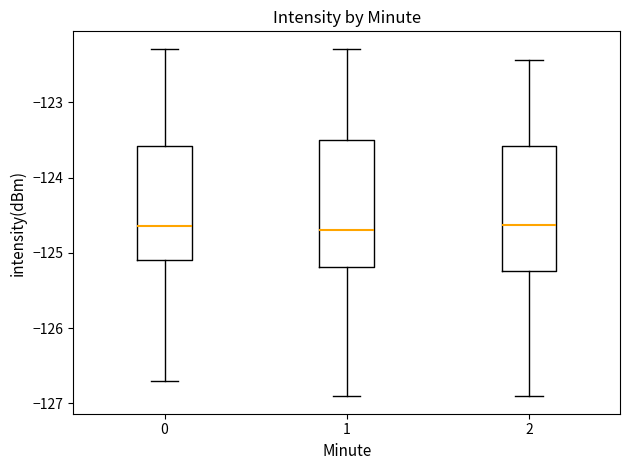

Reading left to right, transcribe this box plot: for each box, give where its median line is, the range the box spans, and where its two whiskers end, as read against the y-axis. The values are not printed on the chart, so give them approximately, as read against the axis.

0: median -124.6, box -125.1 to -123.6, whiskers -126.7 to -122.3
1: median -124.7, box -125.2 to -123.5, whiskers -126.9 to -122.3
2: median -124.6, box -125.2 to -123.6, whiskers -126.9 to -122.4